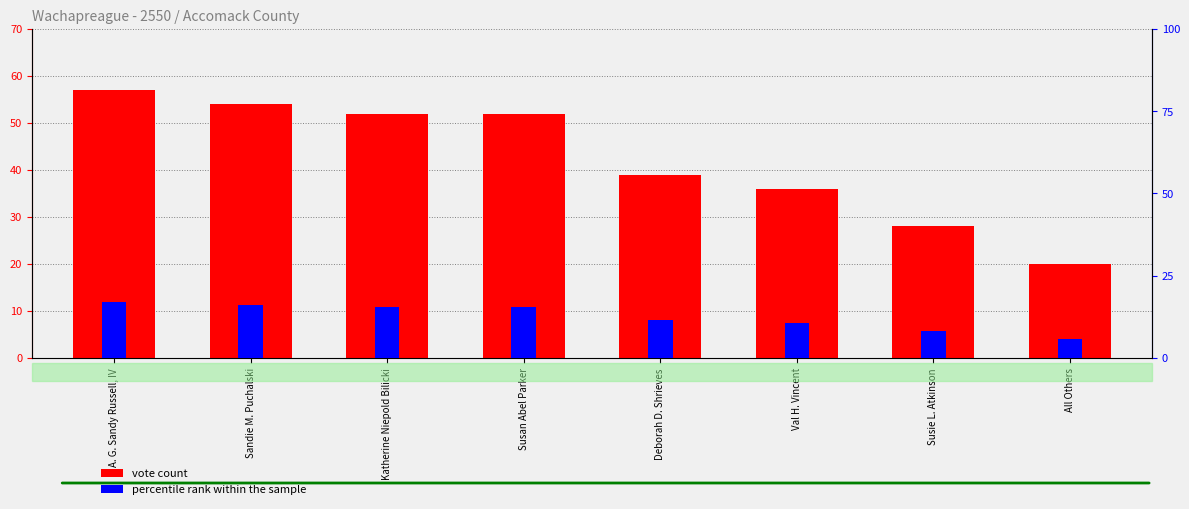

What is the lowest value of the percentile rank within the sample series?

5.9